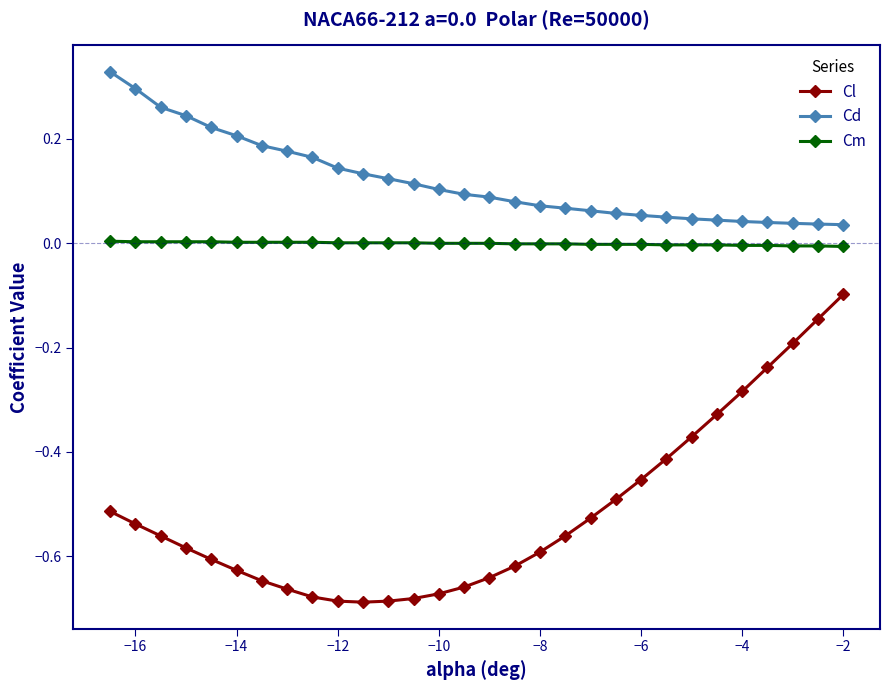

What is the sum of all Cd values?

3.6